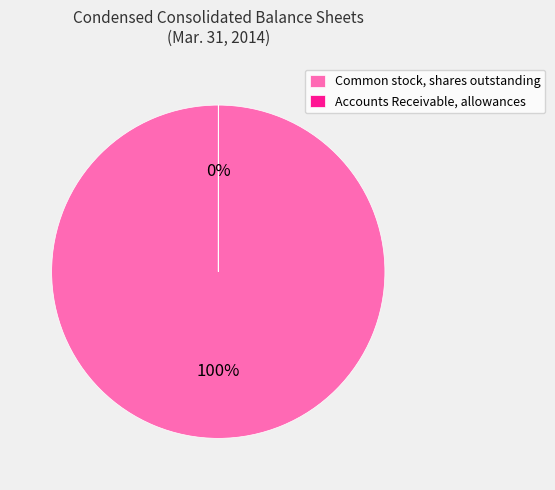

Which has a higher value, Common stock, shares outstanding or Accounts Receivable, allowances?

Common stock, shares outstanding